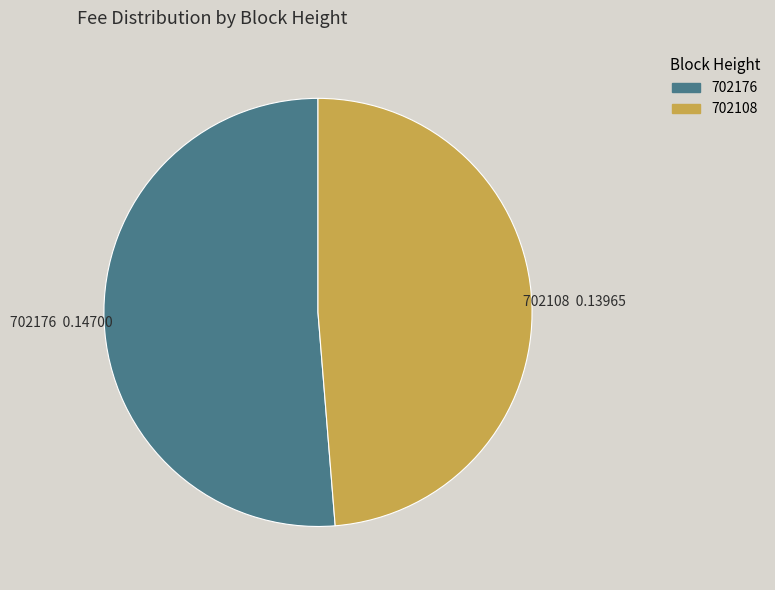

Which category has the smallest portion of the pie?

702108